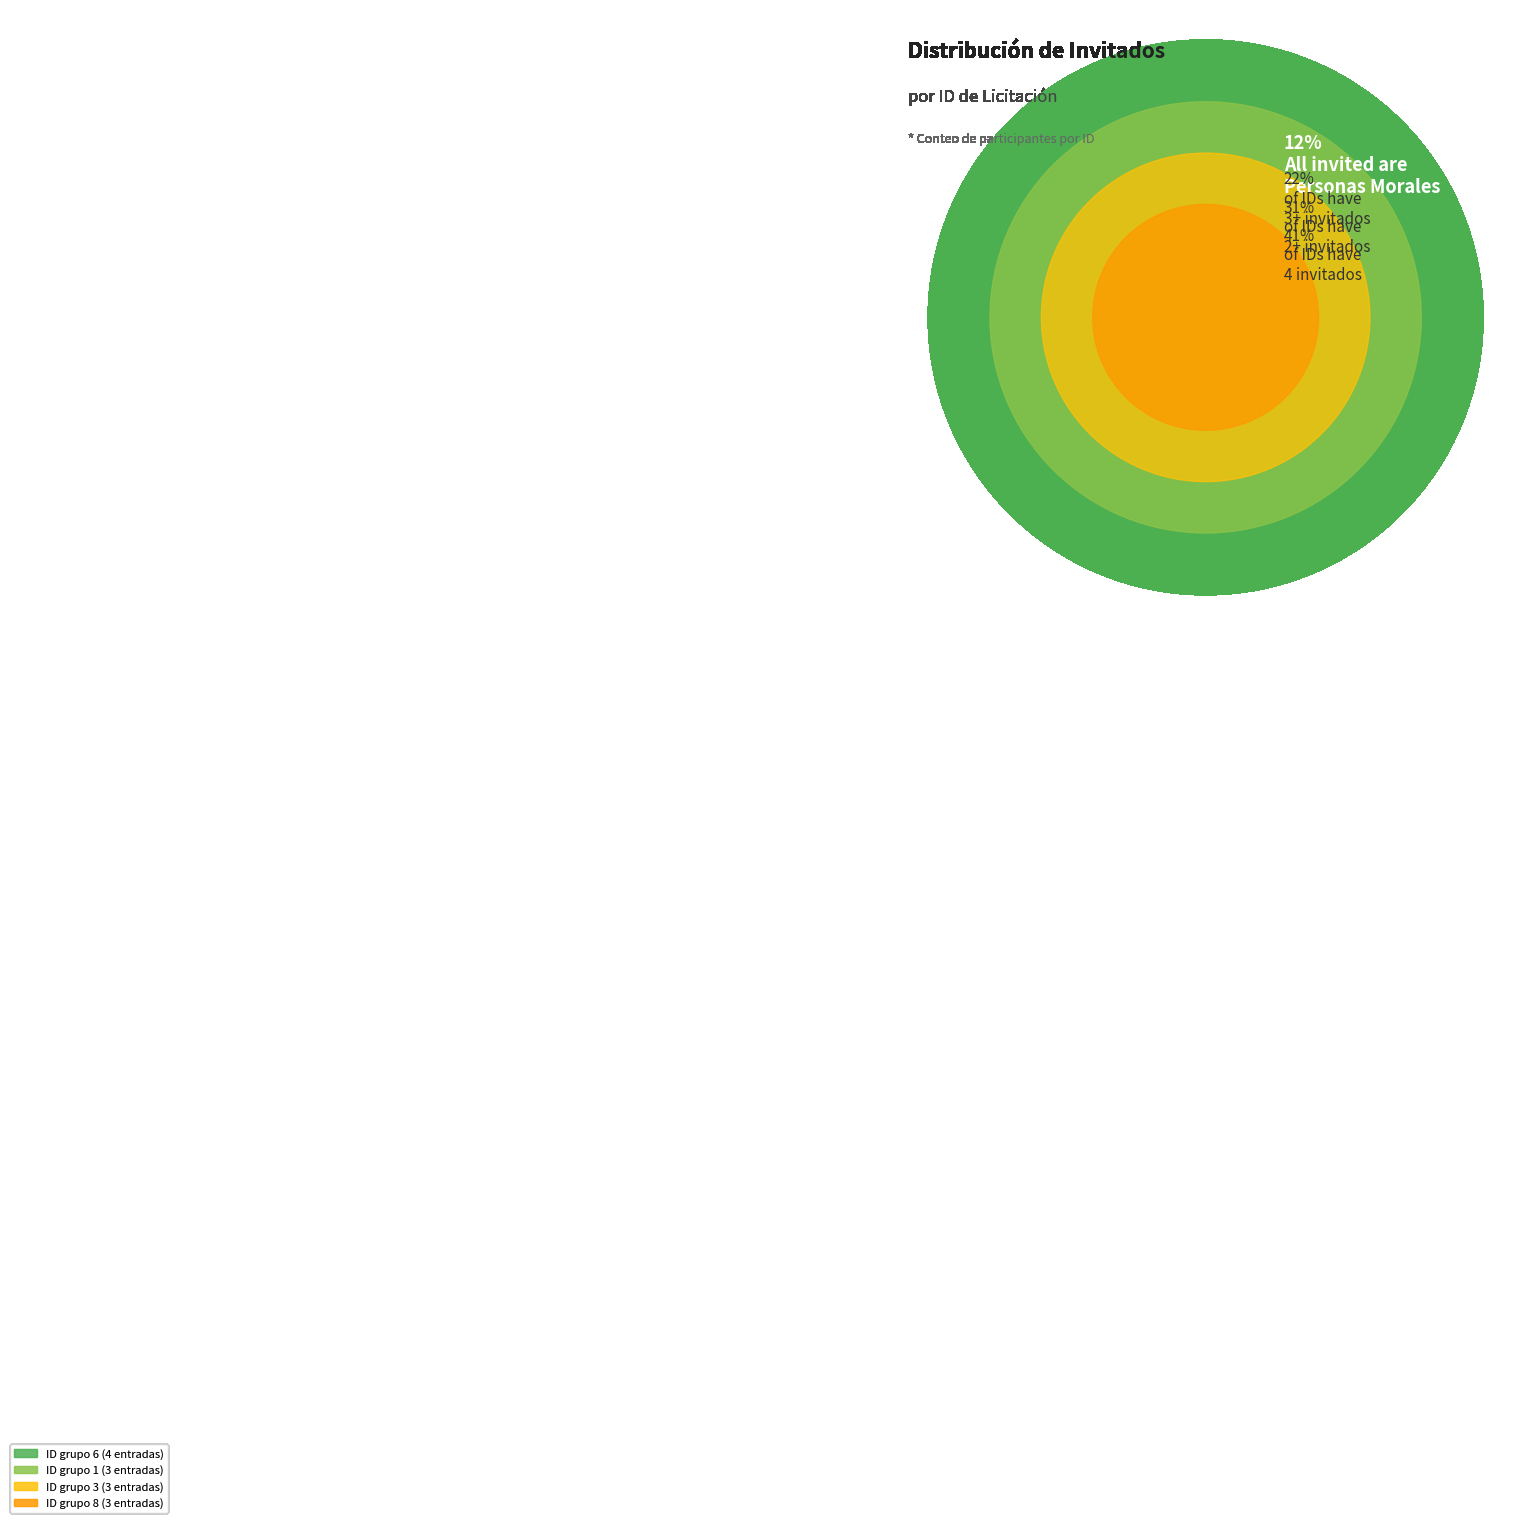

What is the largest slice in the pie chart?

6